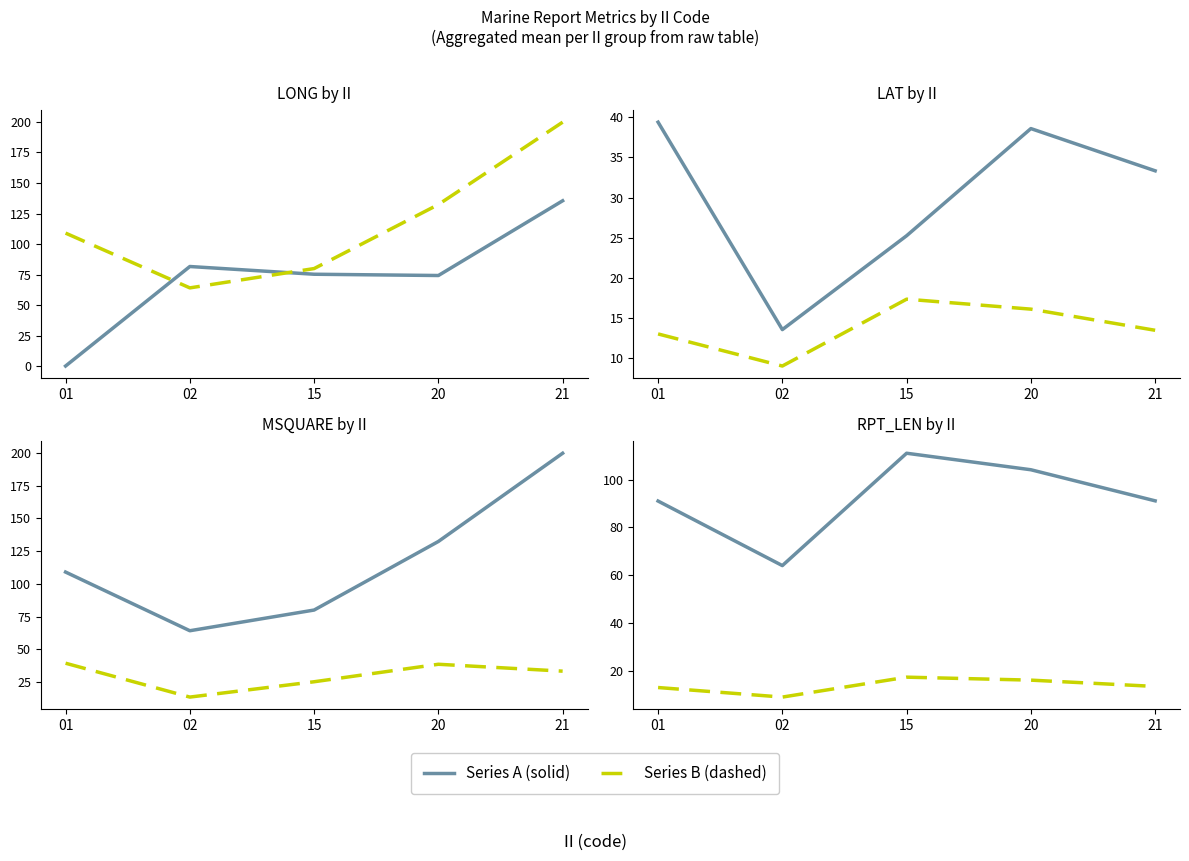

True or false: RPT_LEN and GROUP_CNT intersect in this chart.

False